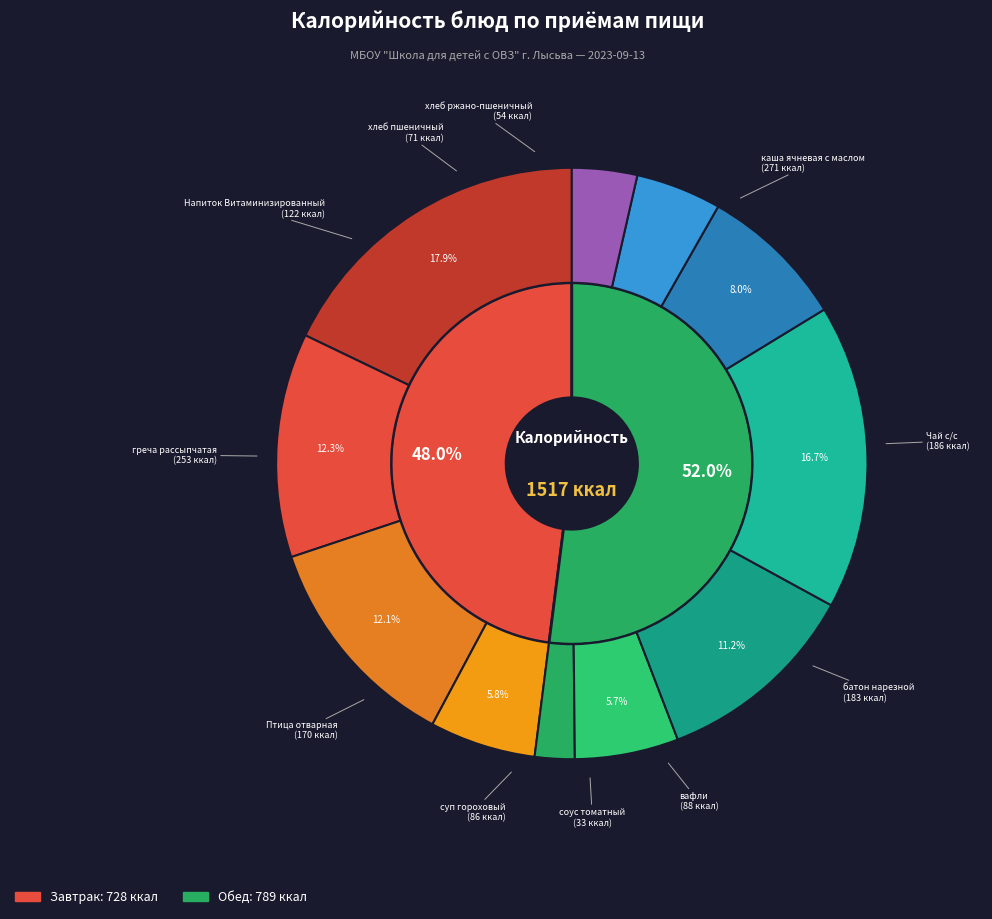

What portion of the pie excludes греча рассыпчатая?

83.3%